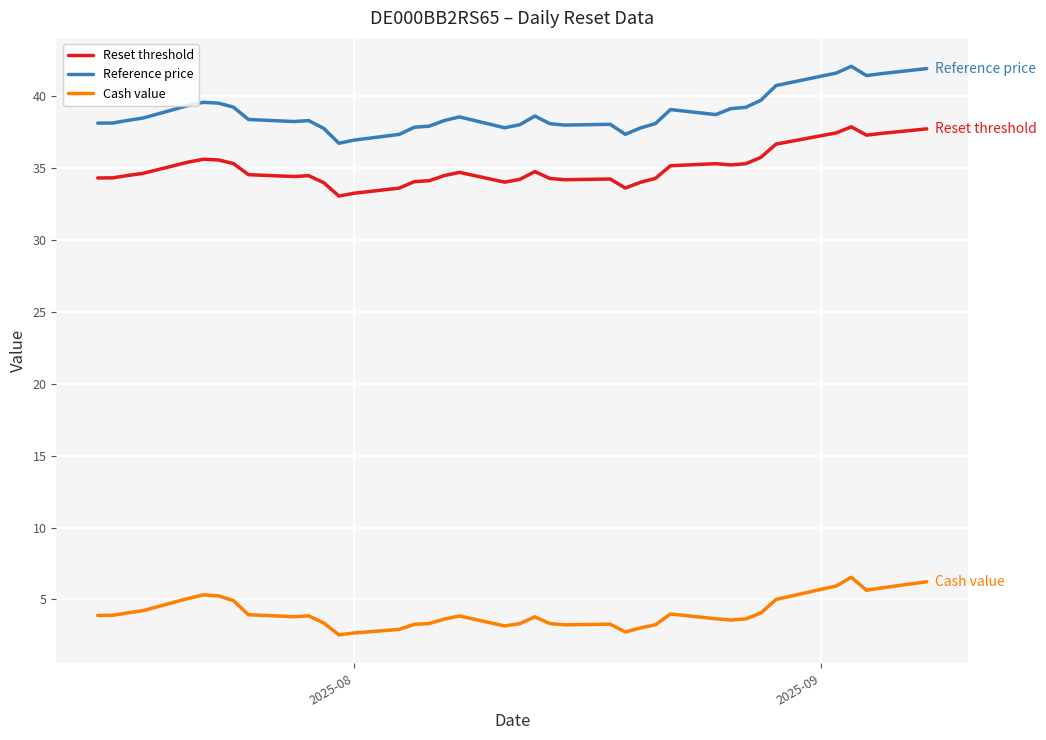

True or false: Reference price and Reset threshold intersect in this chart.

False